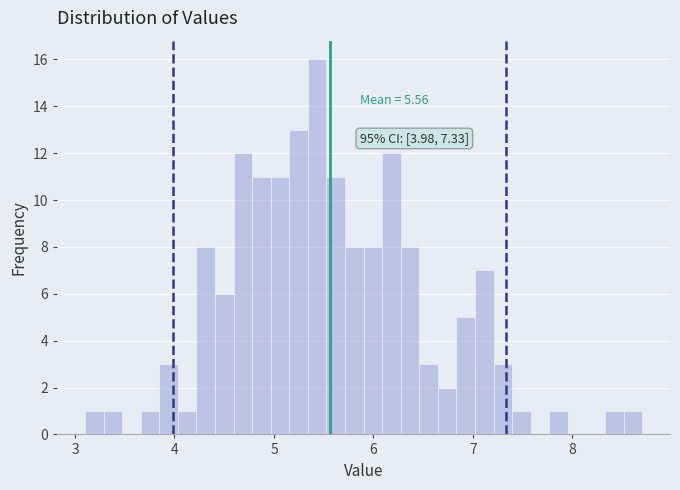

Around what value on the x-axis is the tallest bar? Give the approximate position of its centre, as read against the axis.

5.4